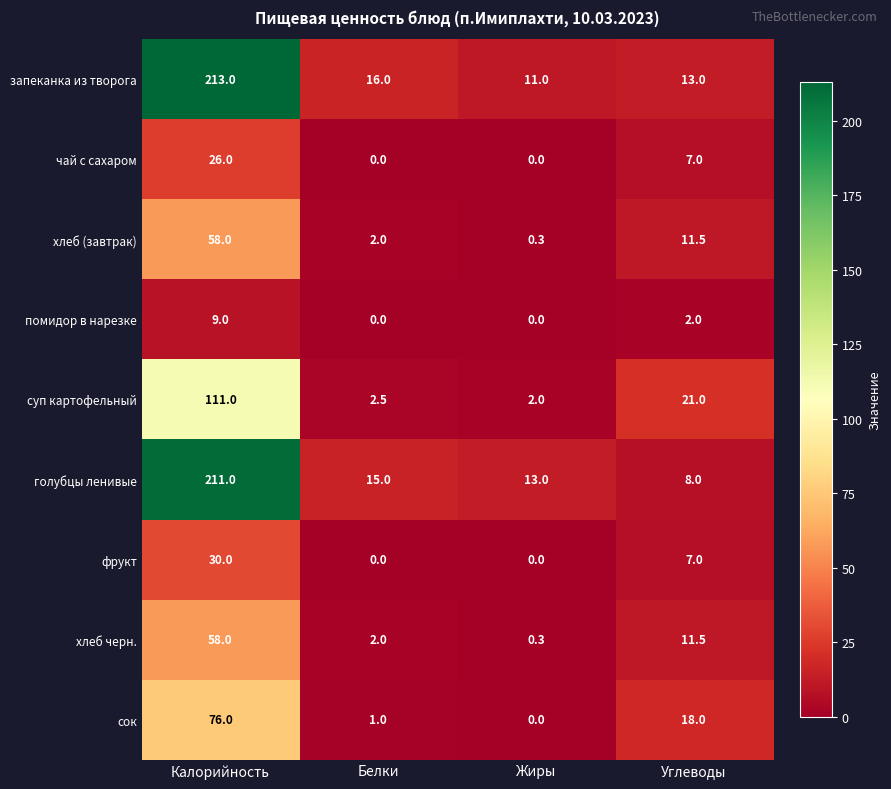

What is the sum of the хлеб черн. values at Жиры and Углеводы?

11.8